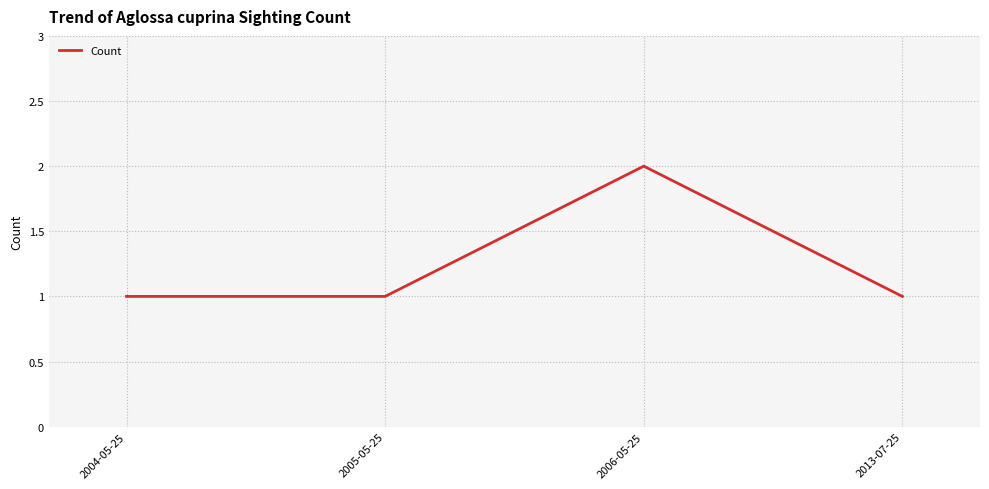

Is it true that the value at 2005-05-25 is 1?

True